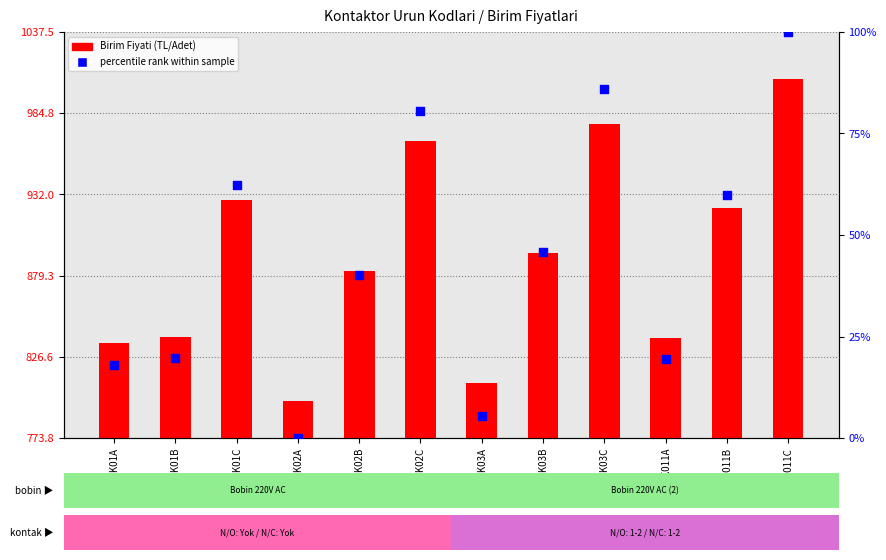

Which series contains the lowest Y value?

percentile rank within sample